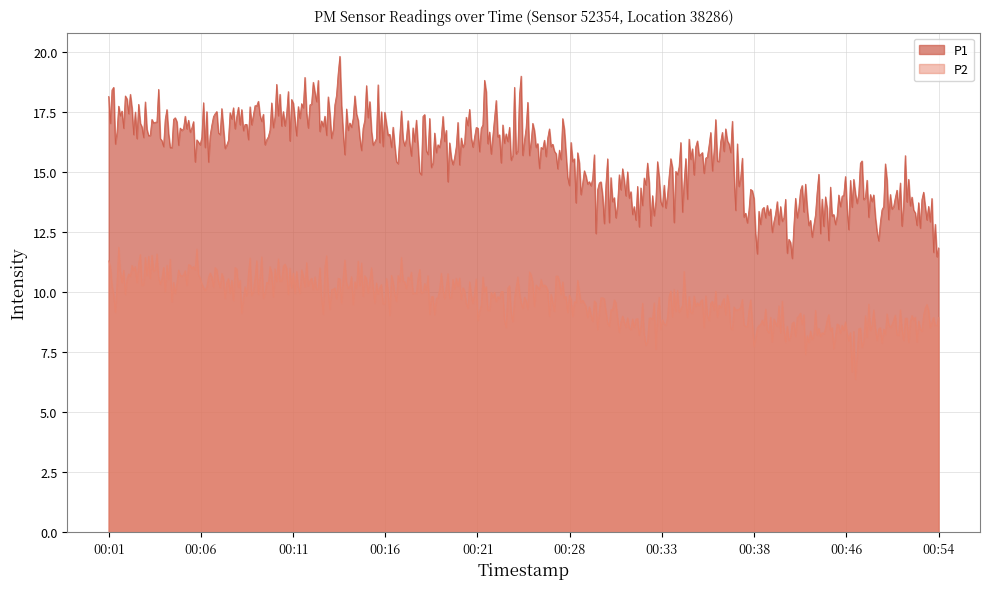

What is the difference between the maximum and minimum values in the P1 series?

8.4